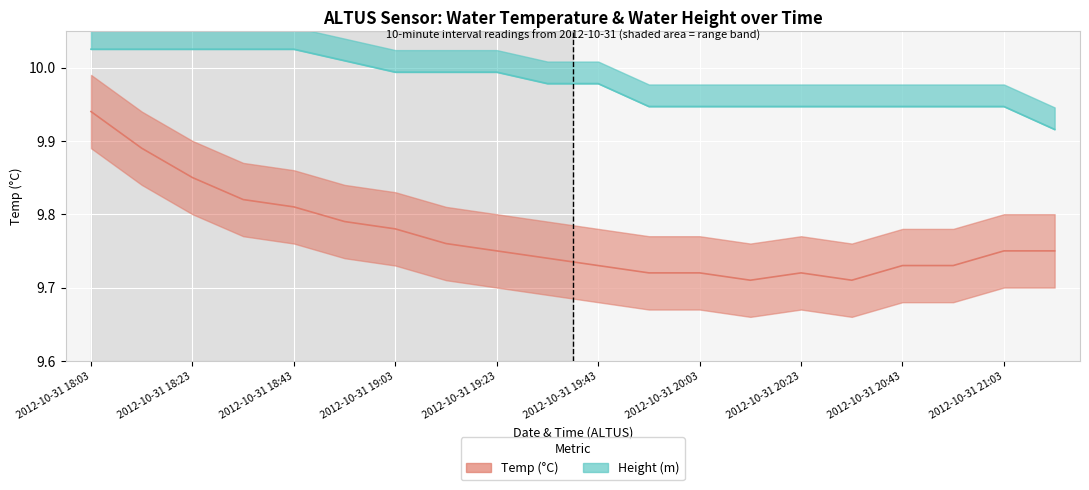

Reading left to right, transcribe all the data shown in this chart.

Temp: 2012-10-31 18:03=9.9	2012-10-31 18:13=9.9	2012-10-31 18:23=9.8	2012-10-31 18:33=9.8	2012-10-31 18:43=9.8	2012-10-31 18:53=9.8	2012-10-31 19:03=9.8	2012-10-31 19:13=9.8	2012-10-31 19:23=9.8	2012-10-31 19:33=9.7	2012-10-31 19:43=9.7	2012-10-31 19:53=9.7	2012-10-31 20:03=9.7	2012-10-31 20:13=9.7	2012-10-31 20:23=9.7	2012-10-31 20:33=9.7	2012-10-31 20:43=9.7	2012-10-31 20:53=9.7	2012-10-31 21:03=9.8	2012-10-31 21:13=9.8
Height: 2012-10-31 18:03=10.0	2012-10-31 18:13=10.0	2012-10-31 18:23=10.0	2012-10-31 18:33=10.0	2012-10-31 18:43=10.0	2012-10-31 18:53=10.0	2012-10-31 19:03=10.0	2012-10-31 19:13=10.0	2012-10-31 19:23=10.0	2012-10-31 19:33=10.0	2012-10-31 19:43=10.0	2012-10-31 19:53=9.9	2012-10-31 20:03=9.9	2012-10-31 20:13=9.9	2012-10-31 20:23=9.9	2012-10-31 20:33=9.9	2012-10-31 20:43=9.9	2012-10-31 20:53=9.9	2012-10-31 21:03=9.9	2012-10-31 21:13=9.9